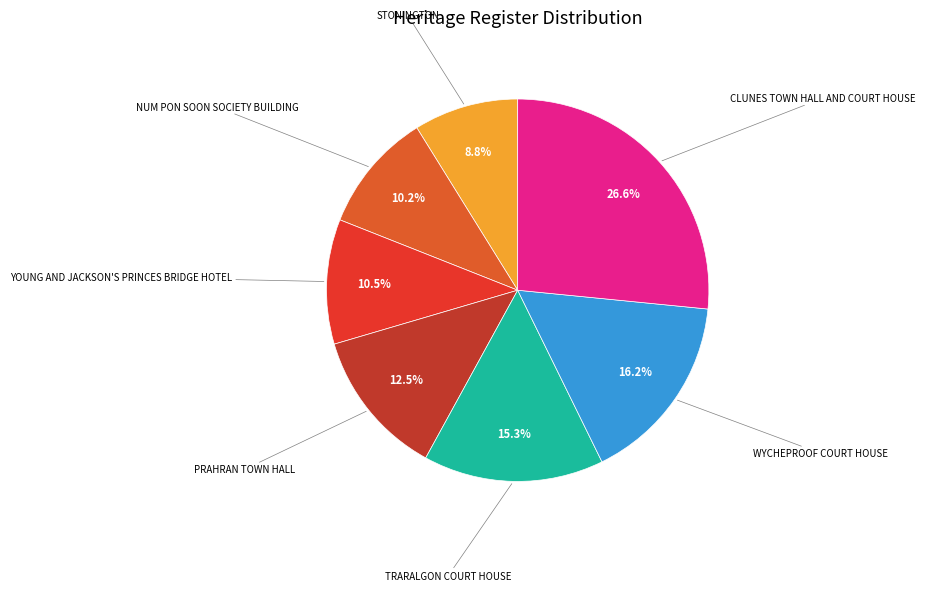

To the nearest percent, what percentage of the pie is NUM PON SOON SOCIETY BUILDING?

10%